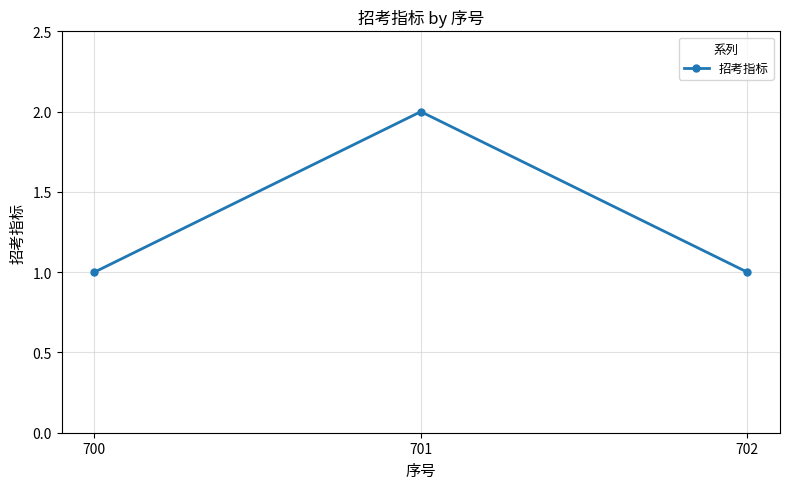

What is the value of the 2nd point from the left?

2